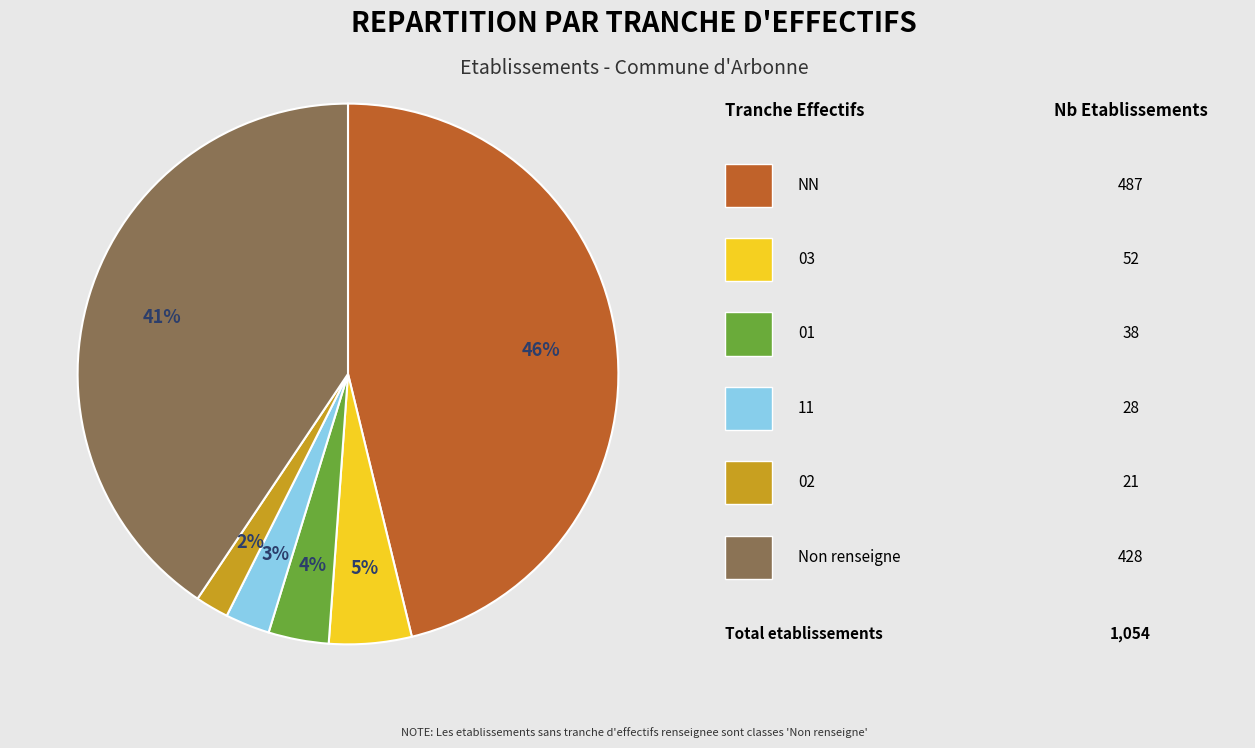

Is there a majority slice in this chart?

No